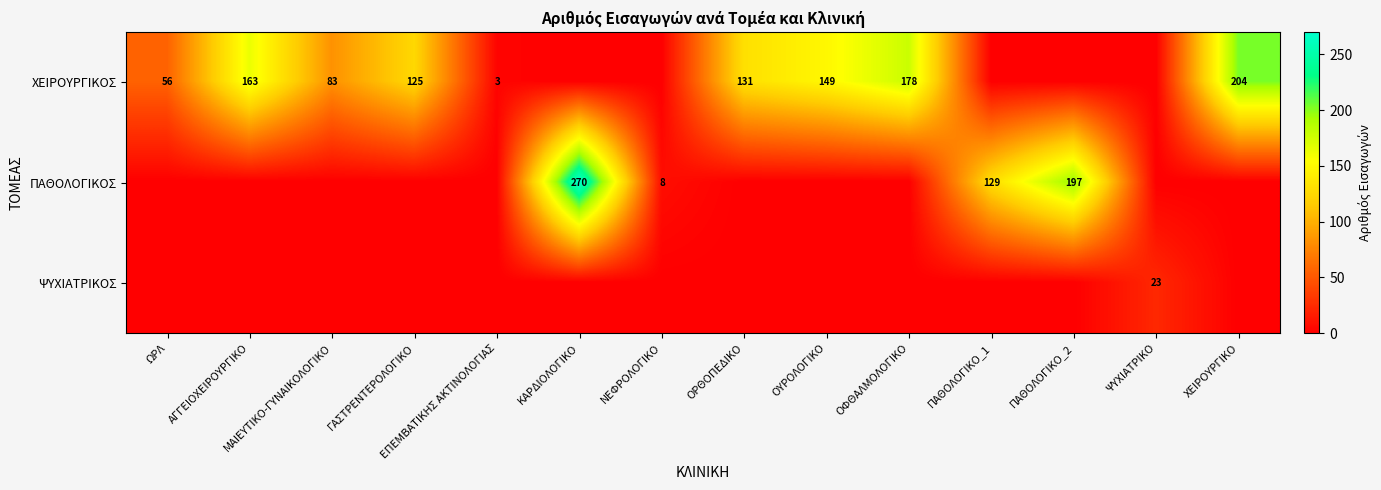

The value of ΨΥΧΙΑΤΡΙΚΟΣ at ΨΥΧΙΑΤΡΙΚΟ is 23. True or false?

True